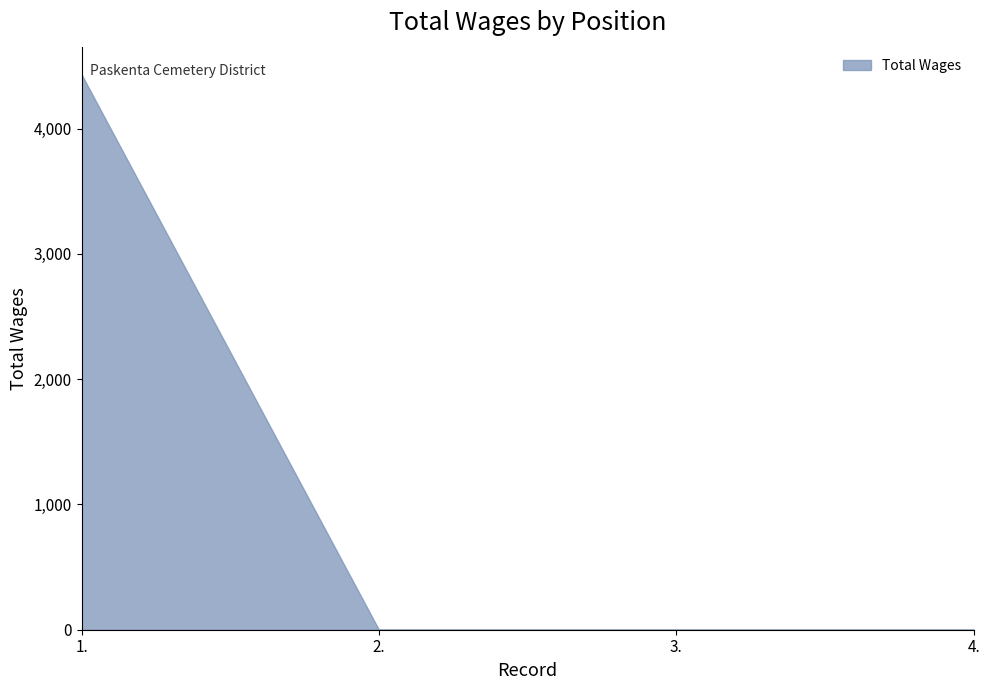

Count the number of categories in the chart.

4